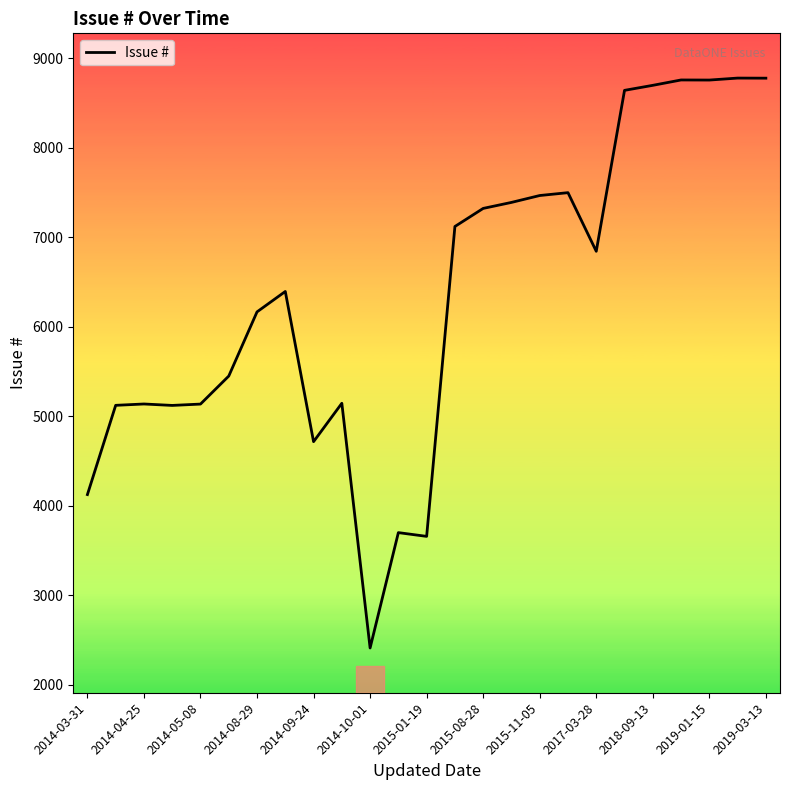

What is the greatest value displayed?

8778